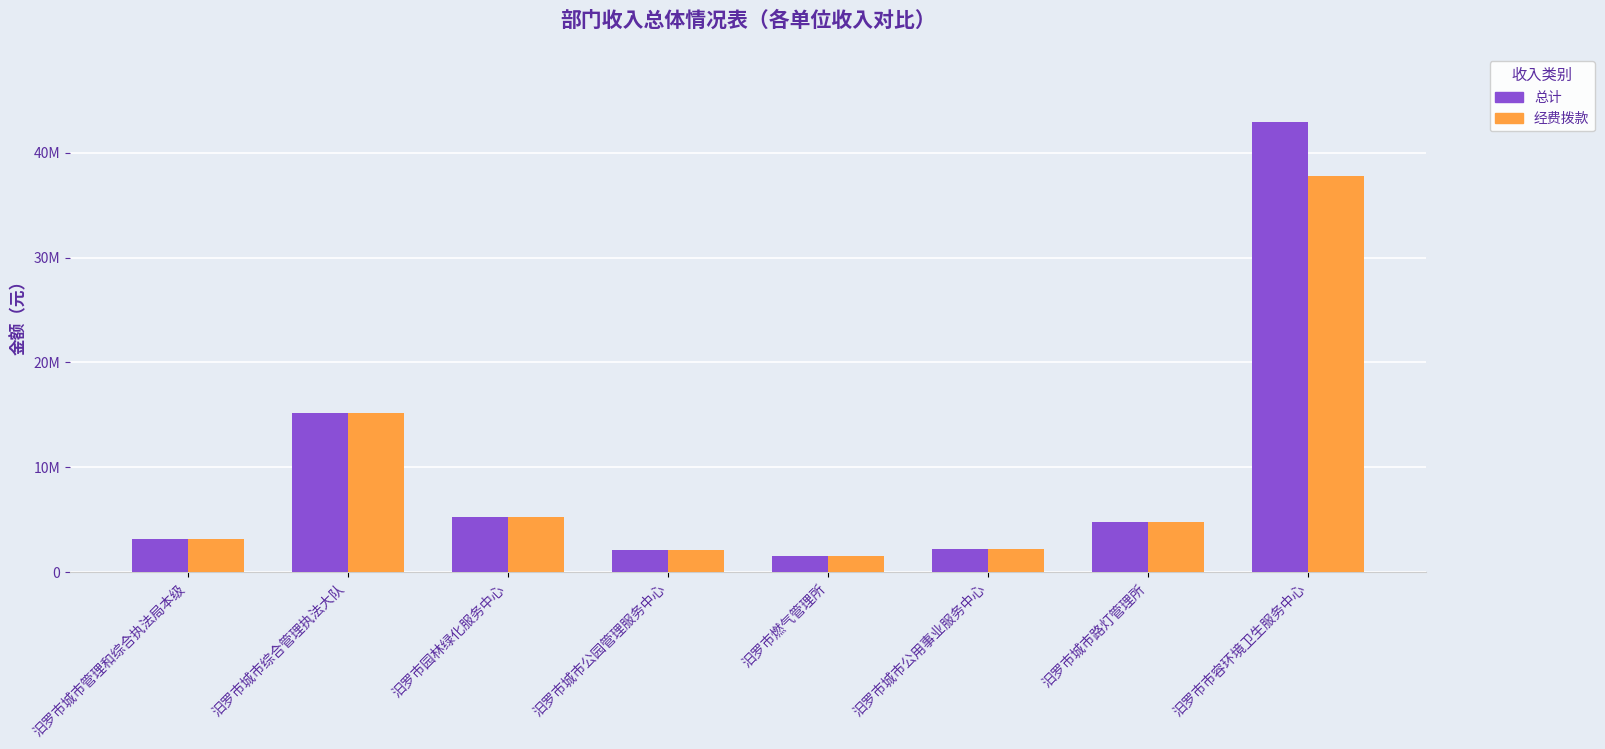

List the series in order of their peak value, lowest first.

经费拨款, 总计